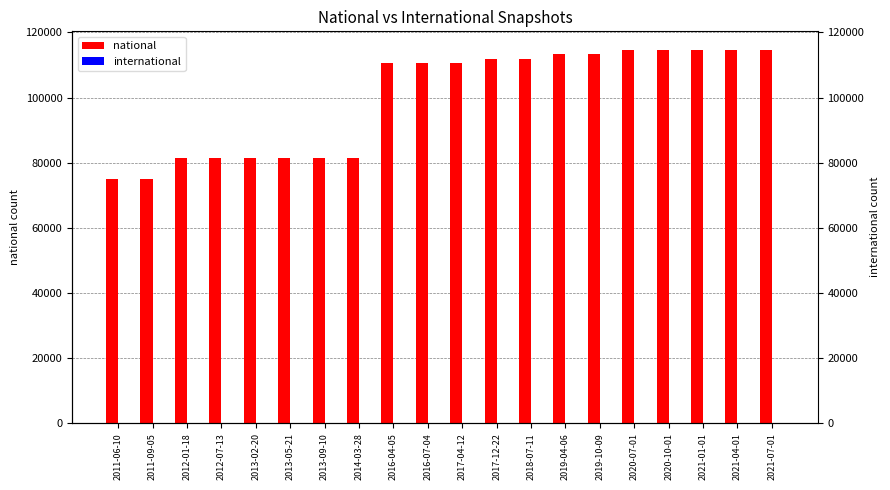

At which category does the chart reach its peak across all series?

2020-07-01